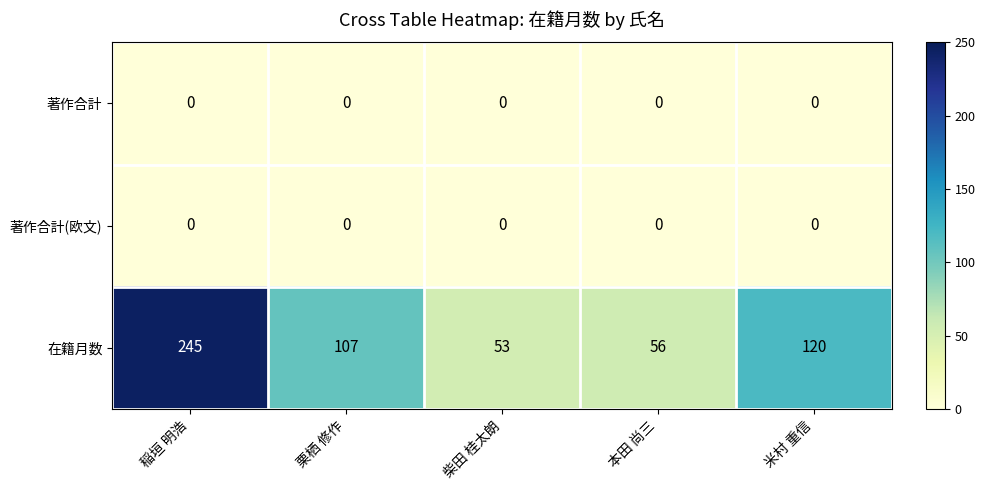

Reading right to left, transcribe all the data shown in this chart.

著作合計: 0	0	0	0	0
著作合計(欧文): 0	0	0	0	0
在籍月数: 120	56	53	107	245